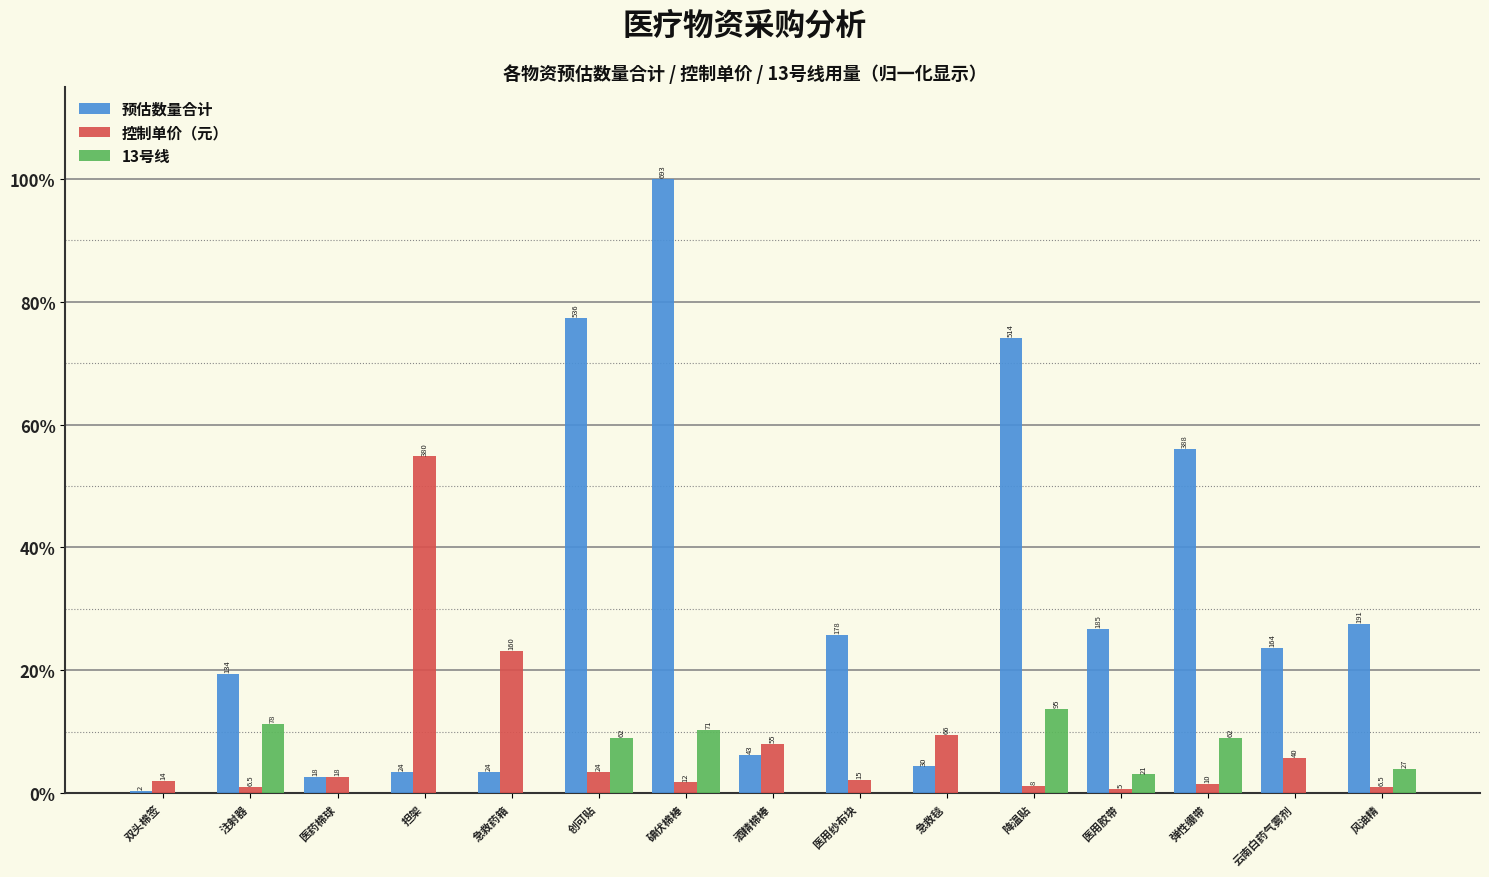

At which category does the chart reach its minimum across all series?

双头棉签